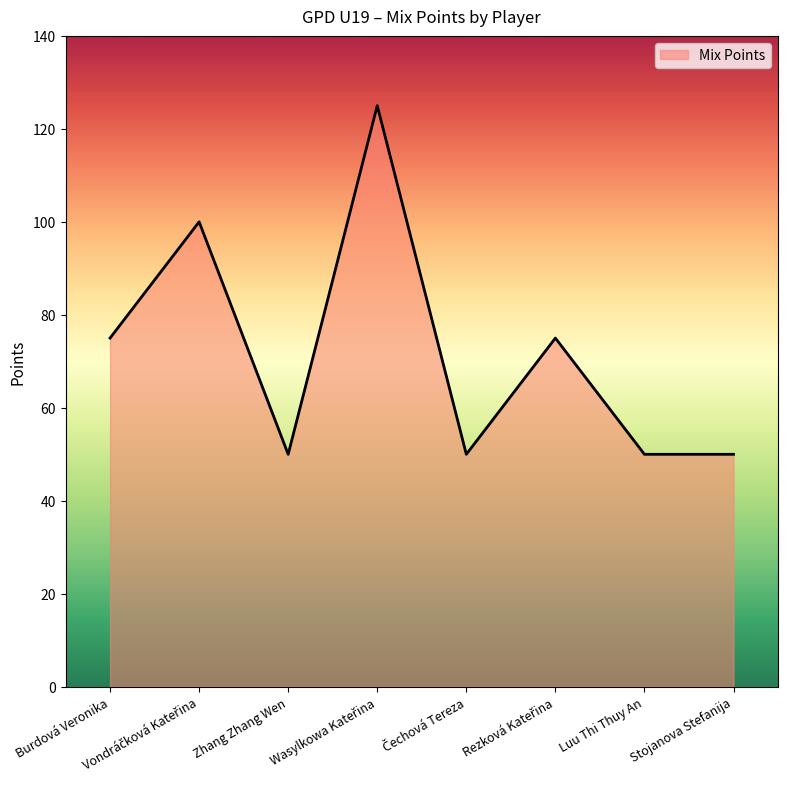

The value at Burdová Veronika is 75. True or false?

True